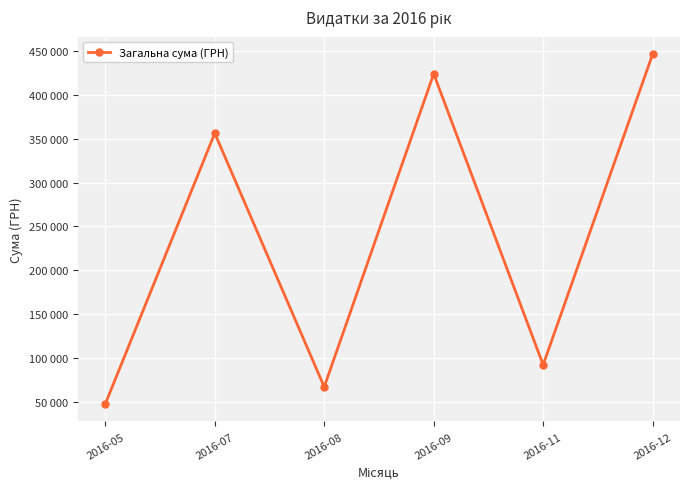

Does the chart have visible grid lines?

Yes